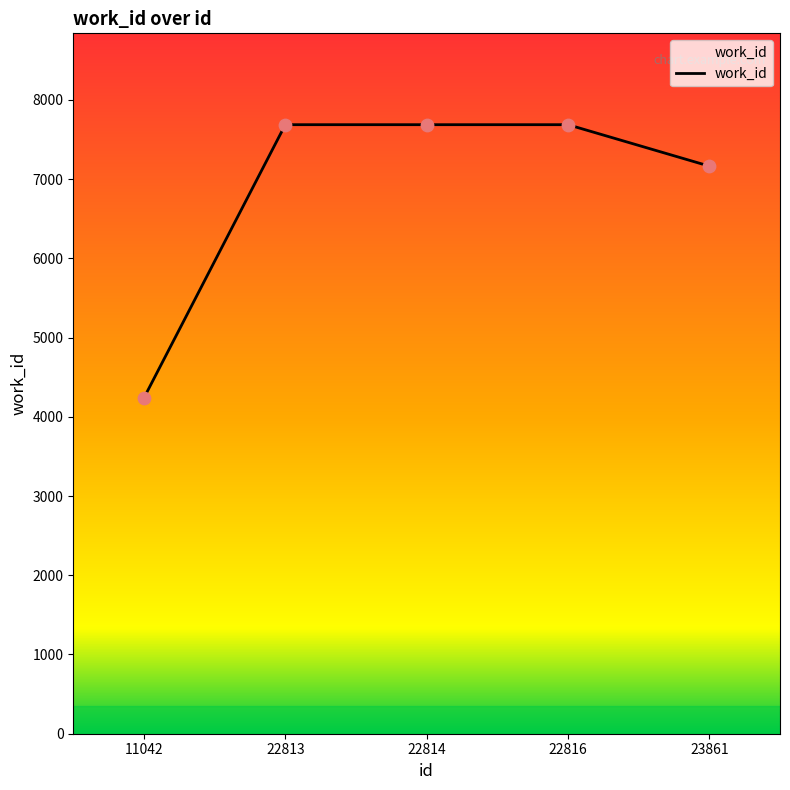

What is the change in value from 22813 to 23861?

-523